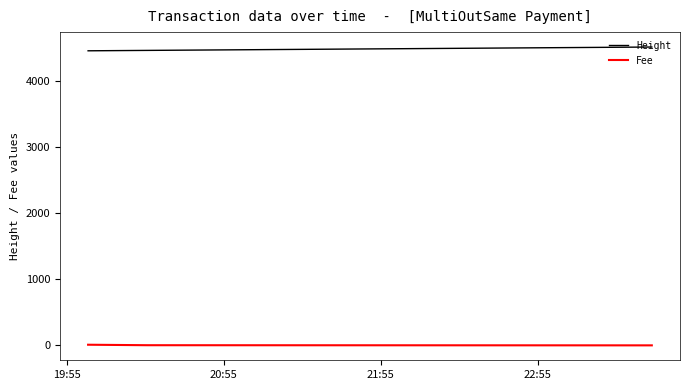

How many lines are shown in the chart?

2